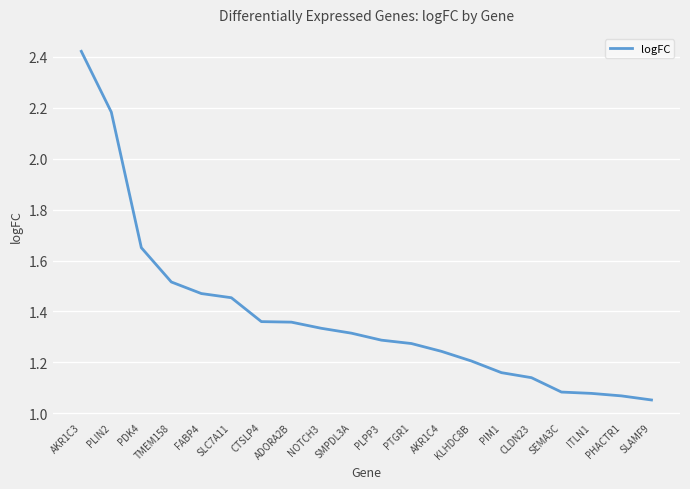

Does the chart have visible grid lines?

Yes